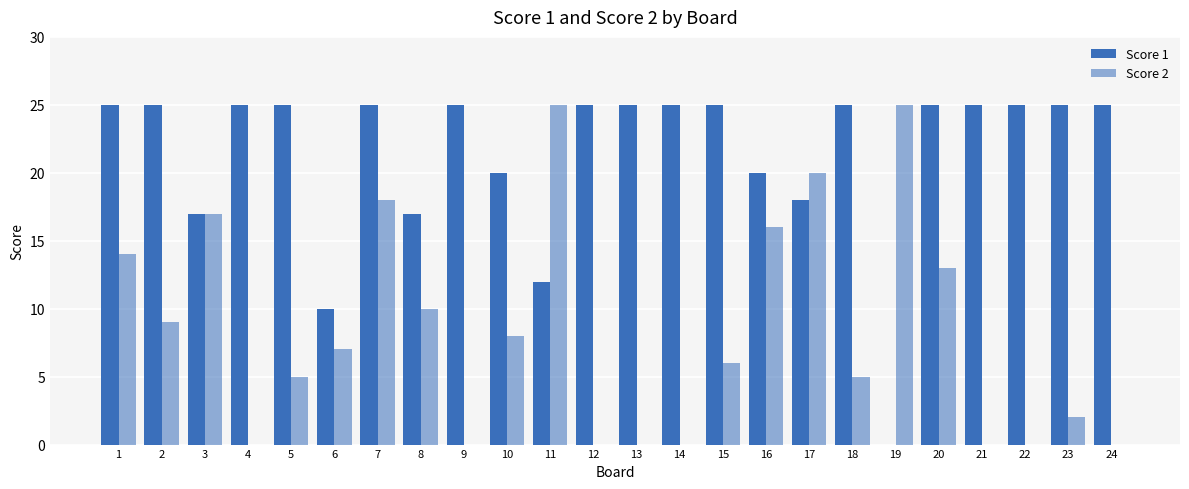

Are the bars grouped side by side (vs. stacked)?

Yes